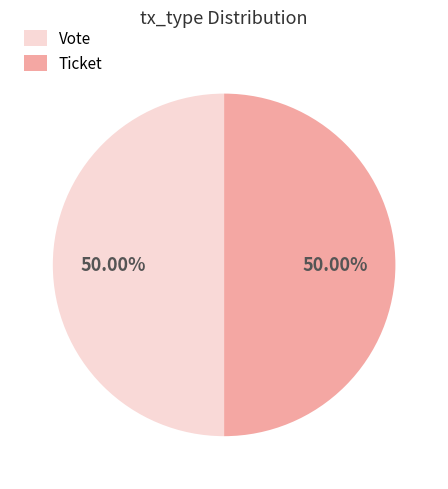

Combined, do Ticket and Vote account for over 50%?

Yes